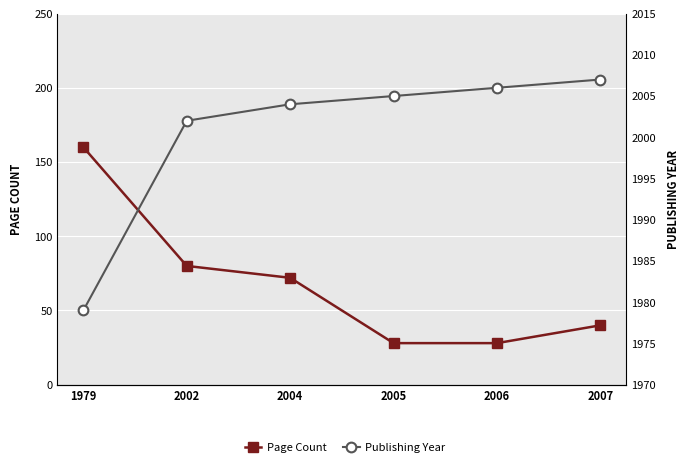

Is this an area chart (filled region under the line)?

No